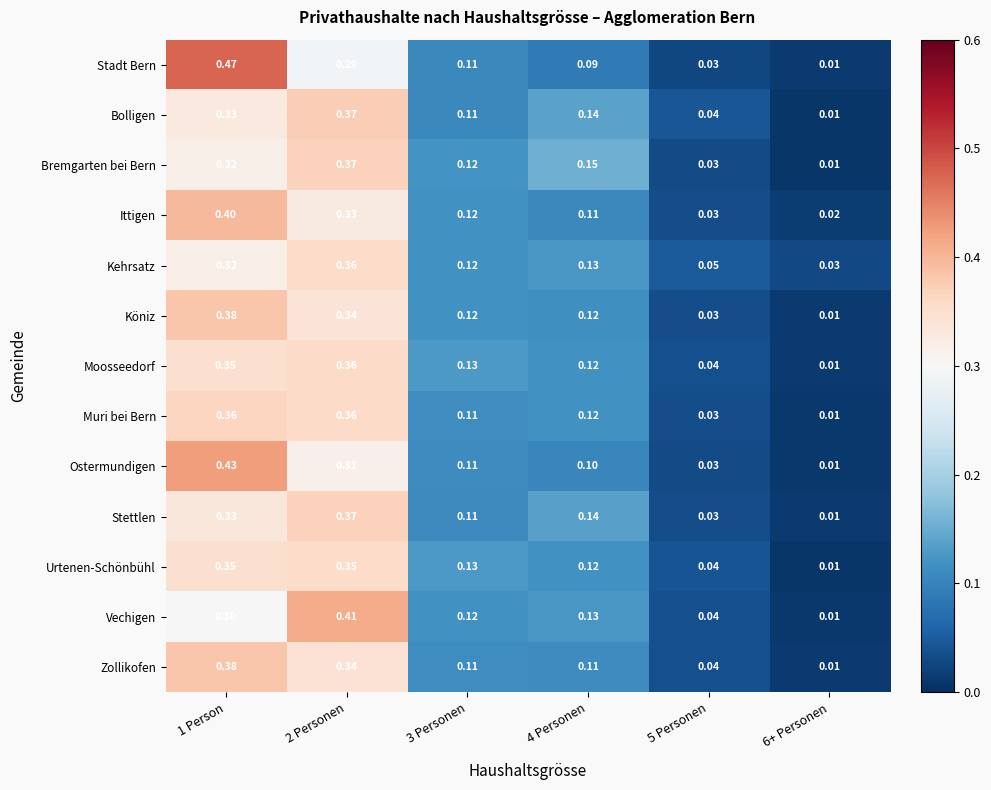

Is the value of Moosseedorf at 4 Personen greater than the value of Ittigen at 4 Personen?

Yes